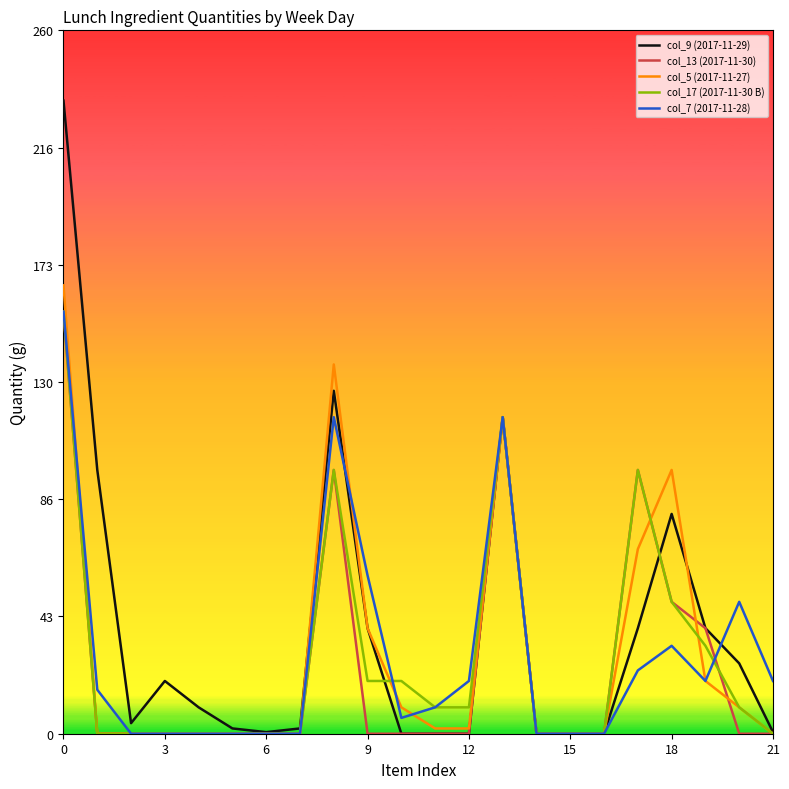

What is the highest value of the col_7 (2017-11-28) series?

156.0